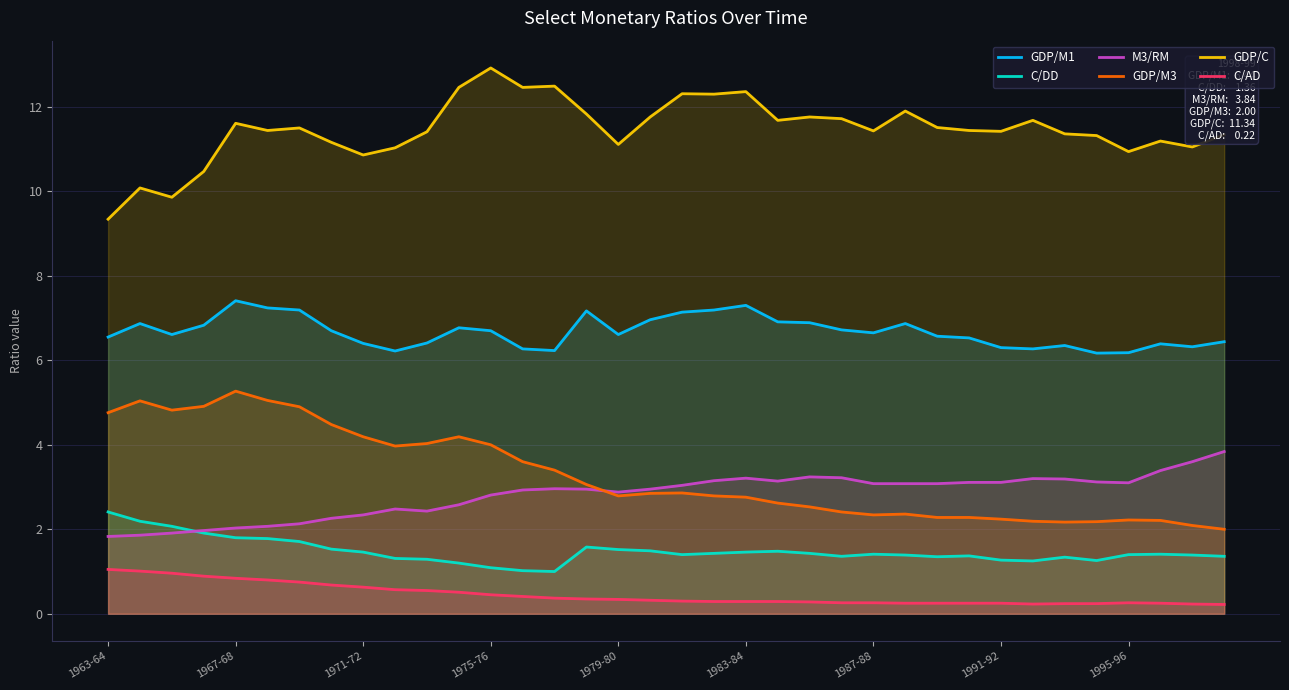

What is the difference between the maximum and minimum values in the GDP/C series?

3.6